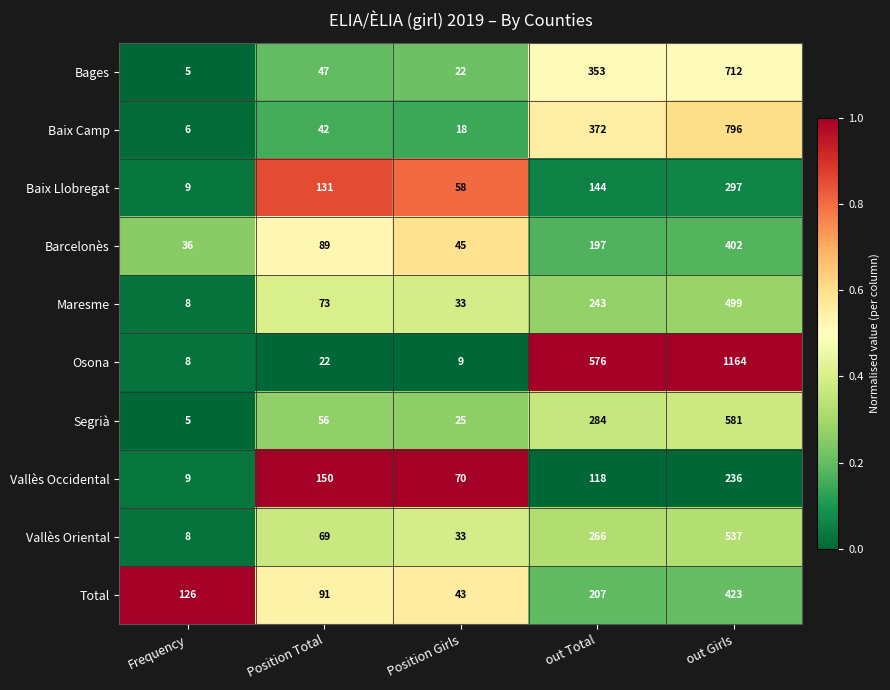

At which category does the chart reach its peak across all series?

out Girls